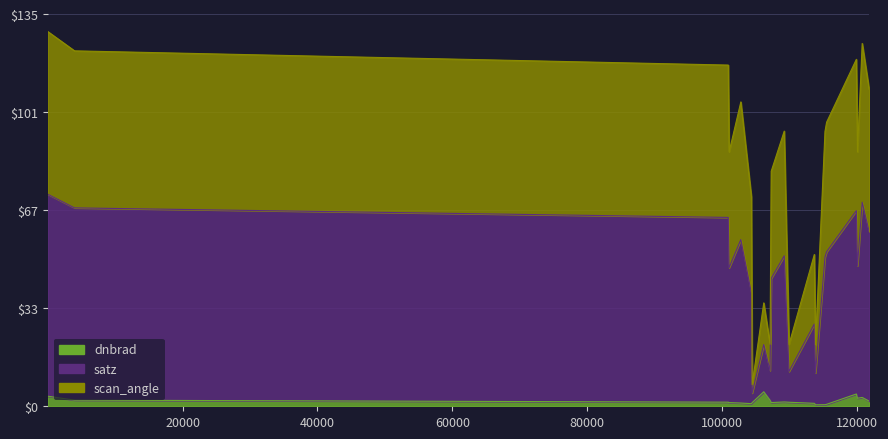

What is the value of the satz point at the 12th from the left?

27.3